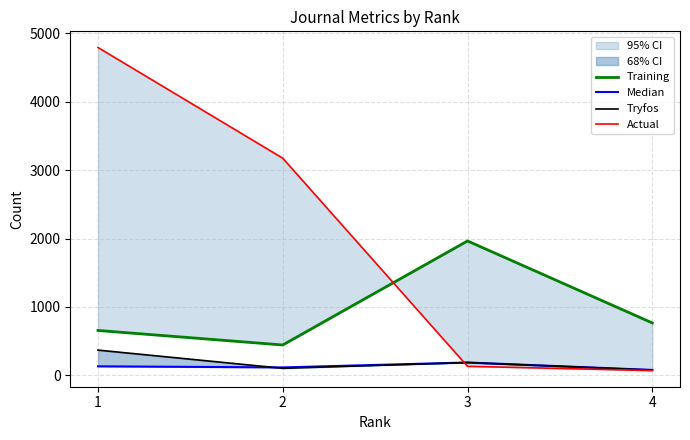

How many values in the Training series are below 767?

2